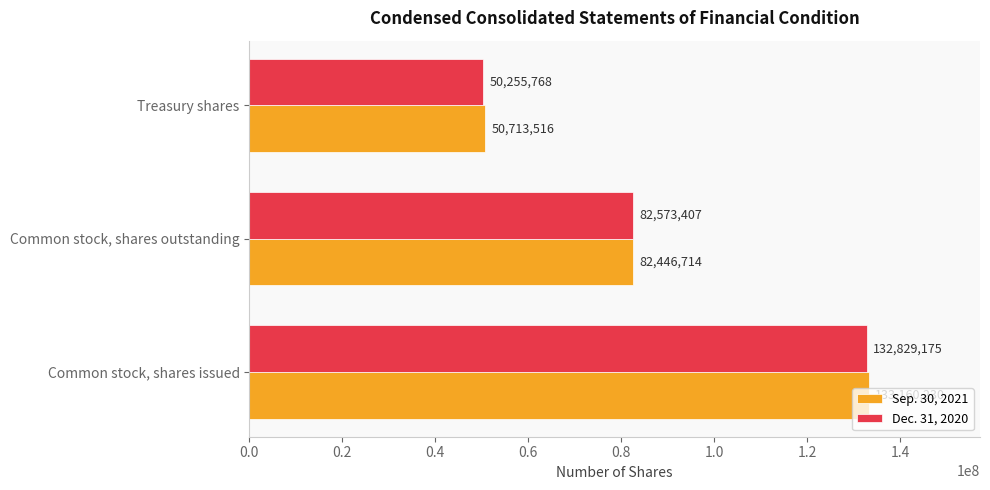

True or false: Sep. 30, 2021 has a value of 50713516 at Treasury shares.

True